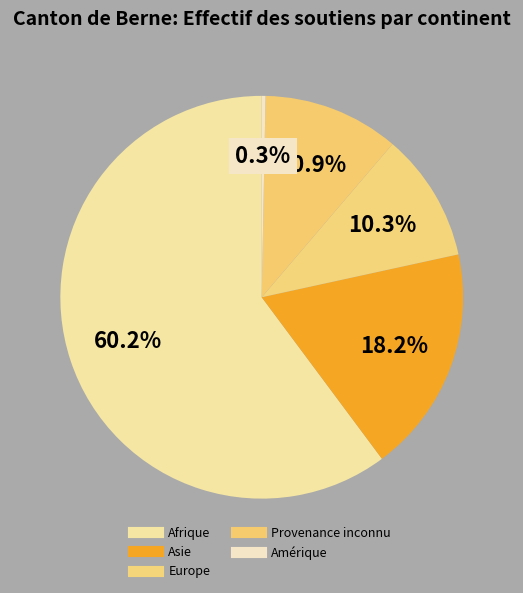

Is there any slice that represents more than half of the pie?

Yes